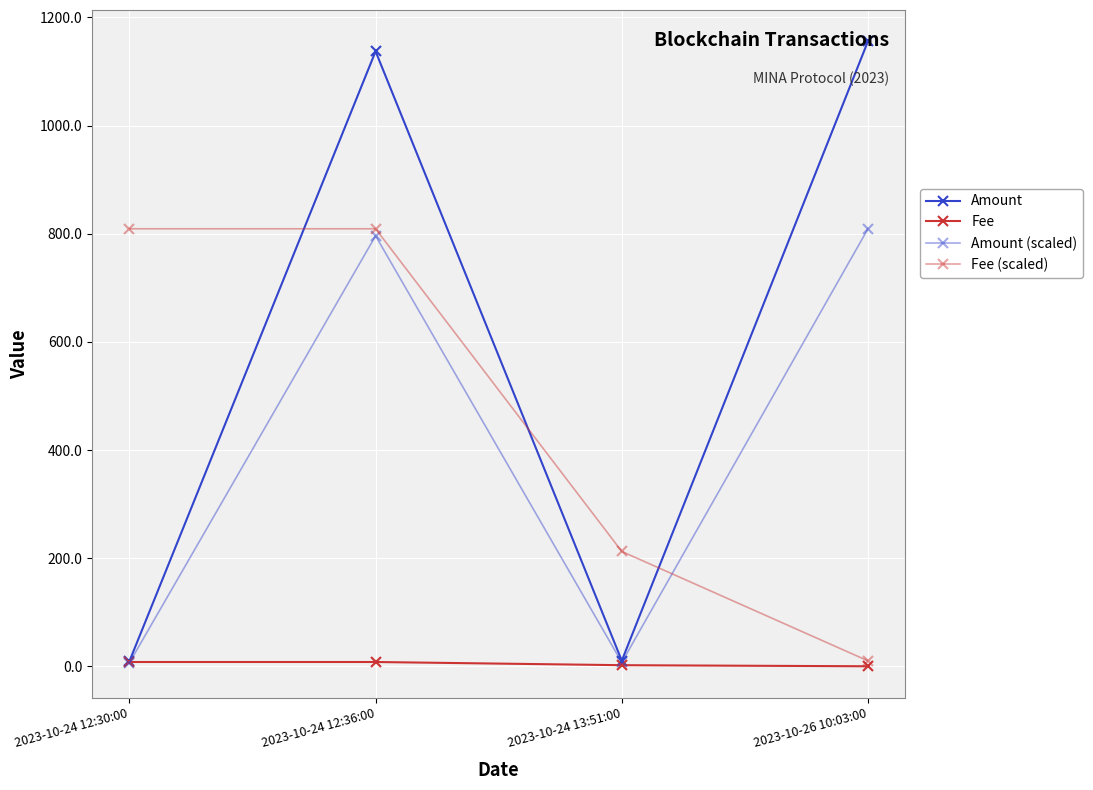

At which category is the sum across all series the highest?

2023-10-24 12:36:00